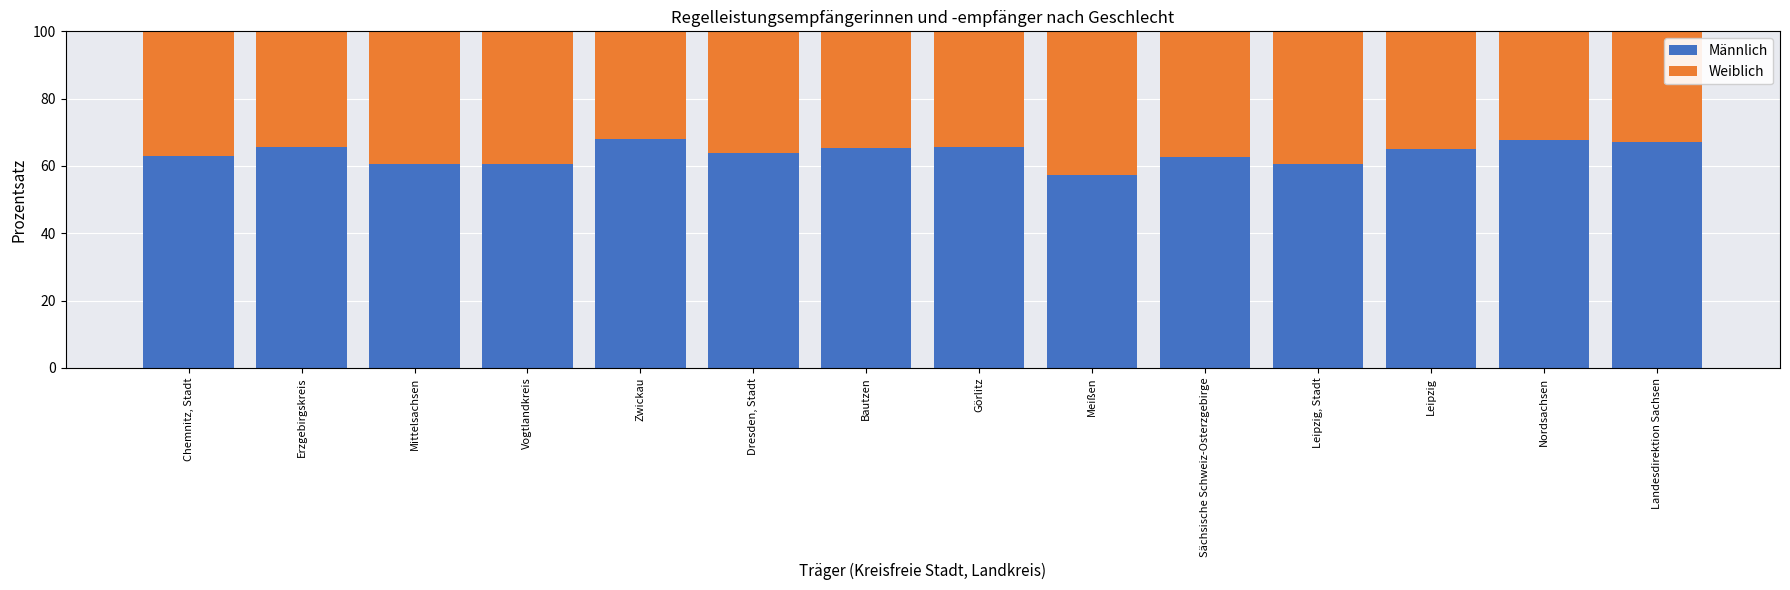

Count the number of categories in the chart.

14